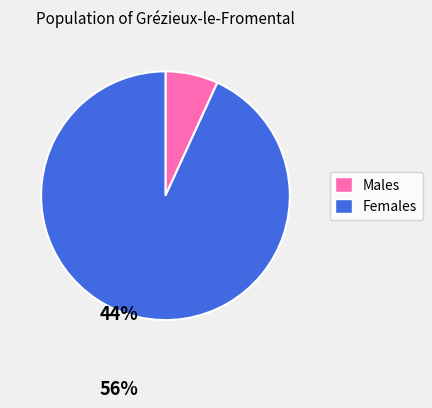

Does any single category account for the majority?

Yes